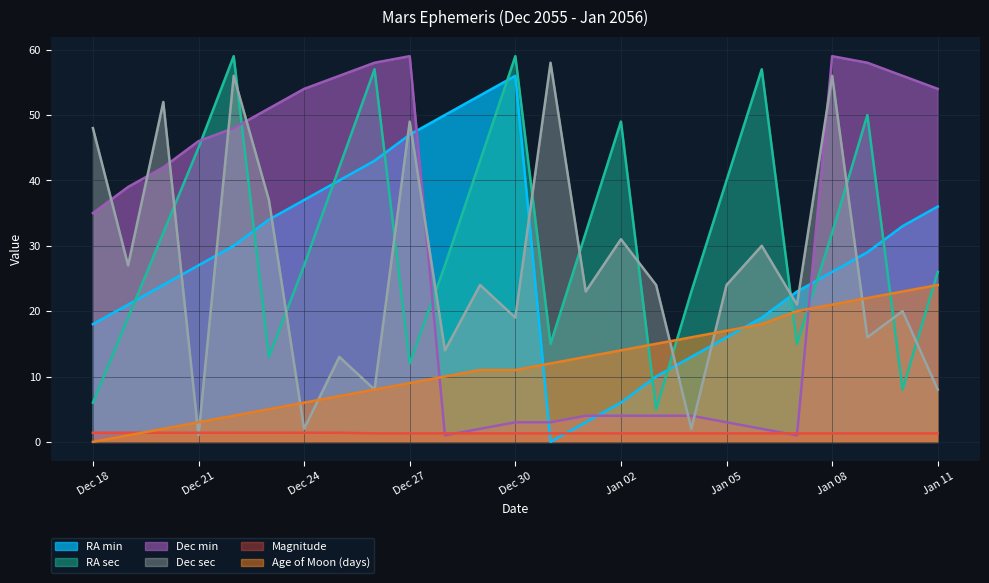

Between Dec 29 and Jan 01, which series saw the biggest shift?

RA min